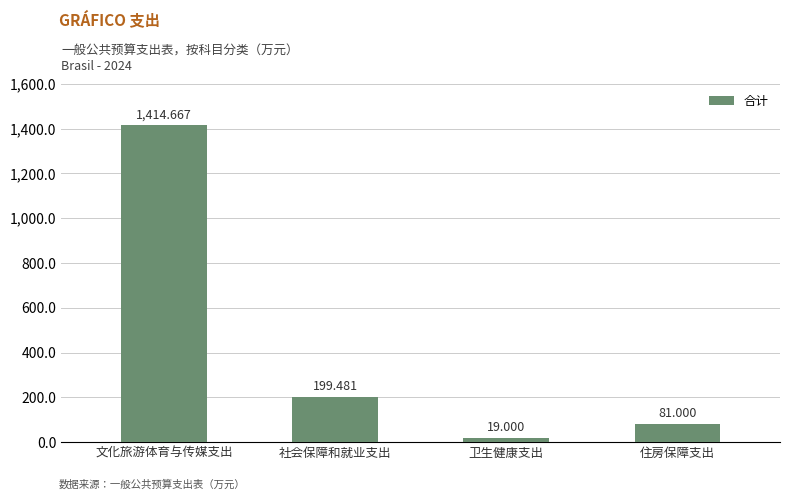

How many data points are less than 199?

2